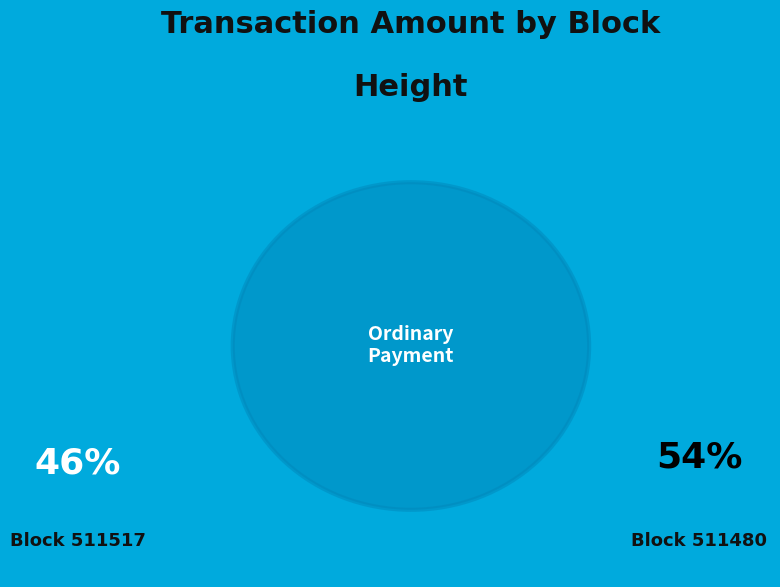

To the nearest percent, what portion does 511517 represent?

46%